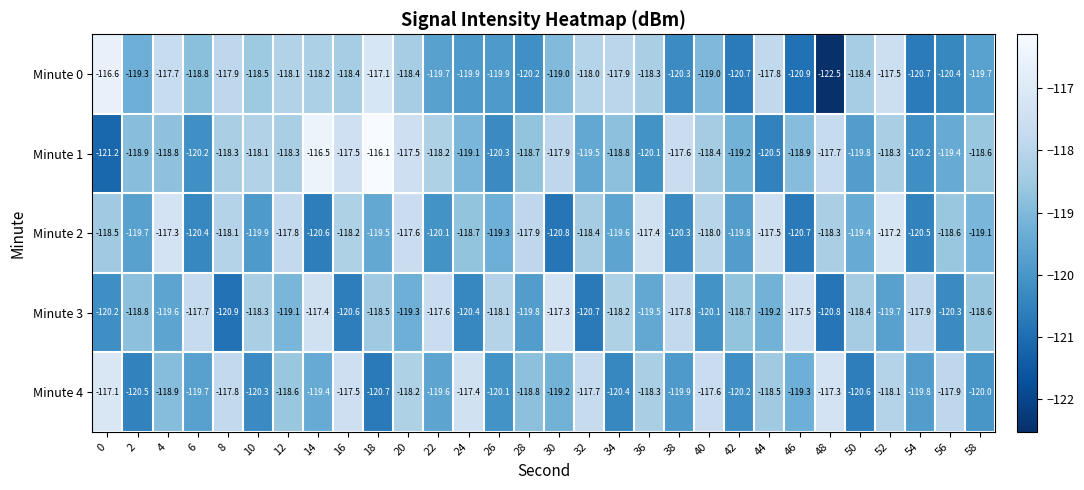

Between 22 and 32, which series saw the biggest shift?

Minute 3